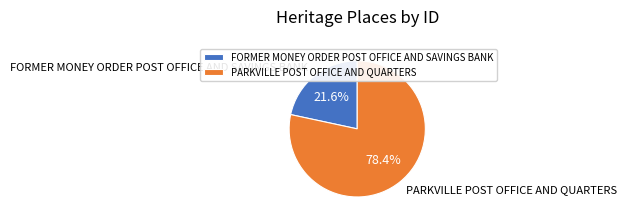

What percentage is the PARKVILLE POST OFFICE AND QUARTERS slice, to the nearest percent?

78%